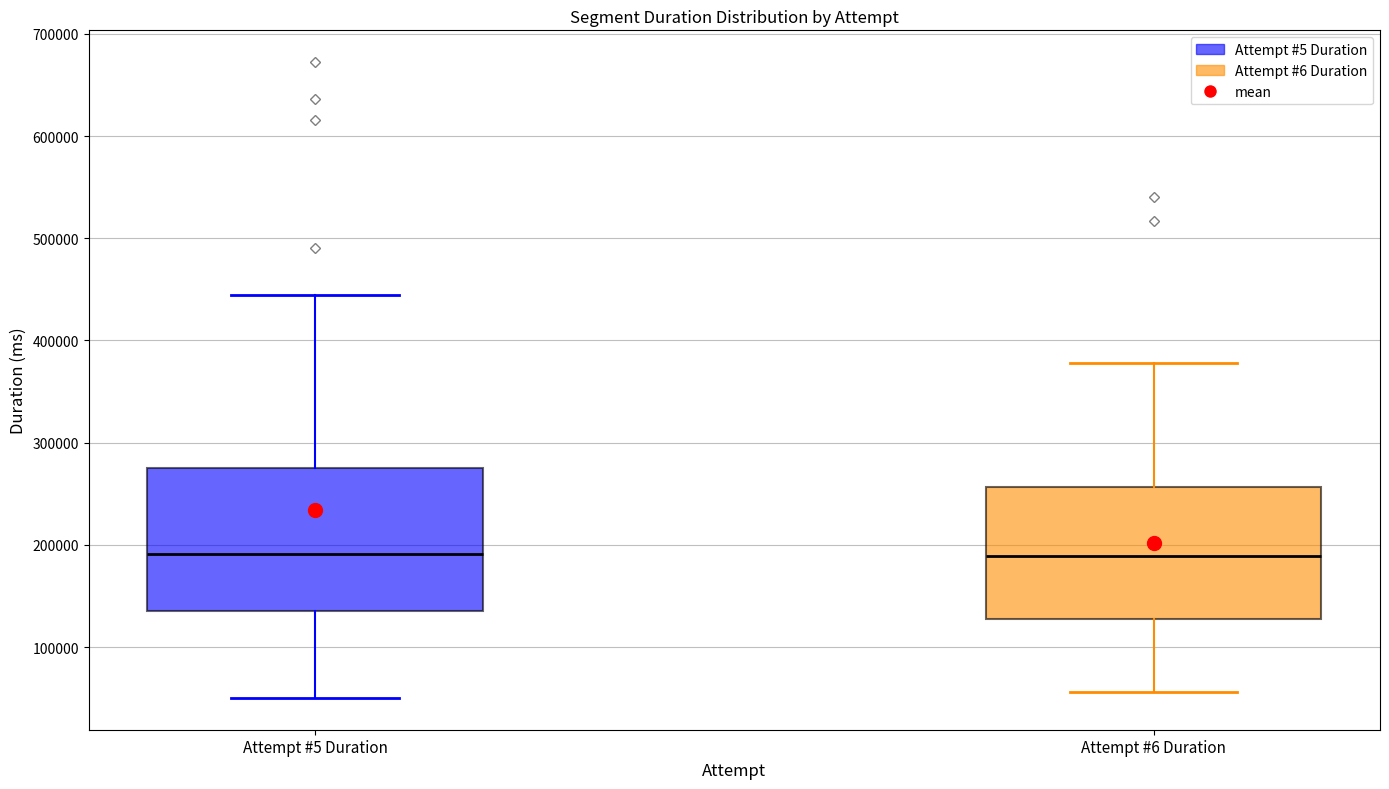

Where is the upper edge of the box for Attempt #5 Duration on the y-axis? The values are not printed on the chart, so give them approximately, as read against the axis.

280000